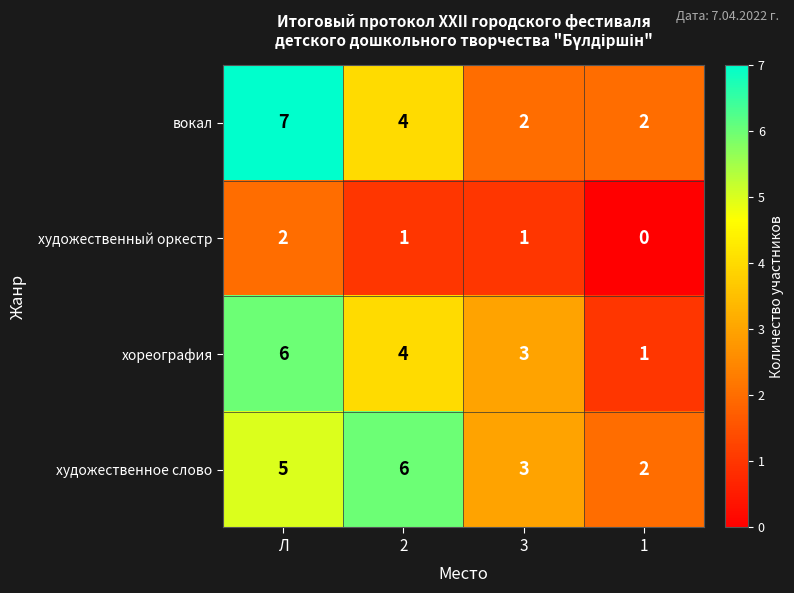

What is the average value of the художественное слово series?

4